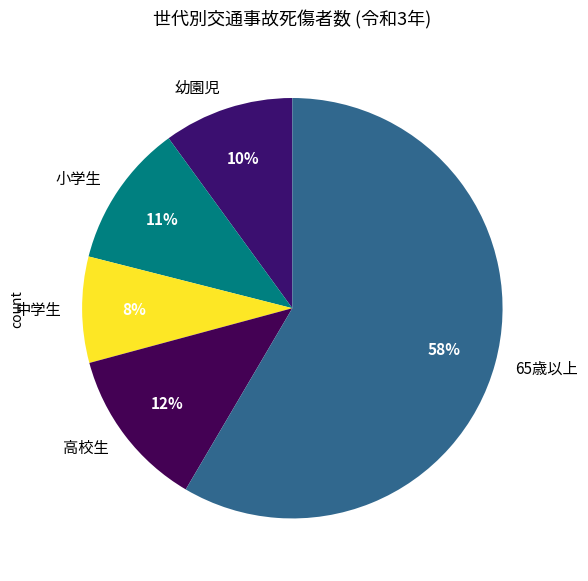

Is there any slice that represents more than half of the pie?

Yes